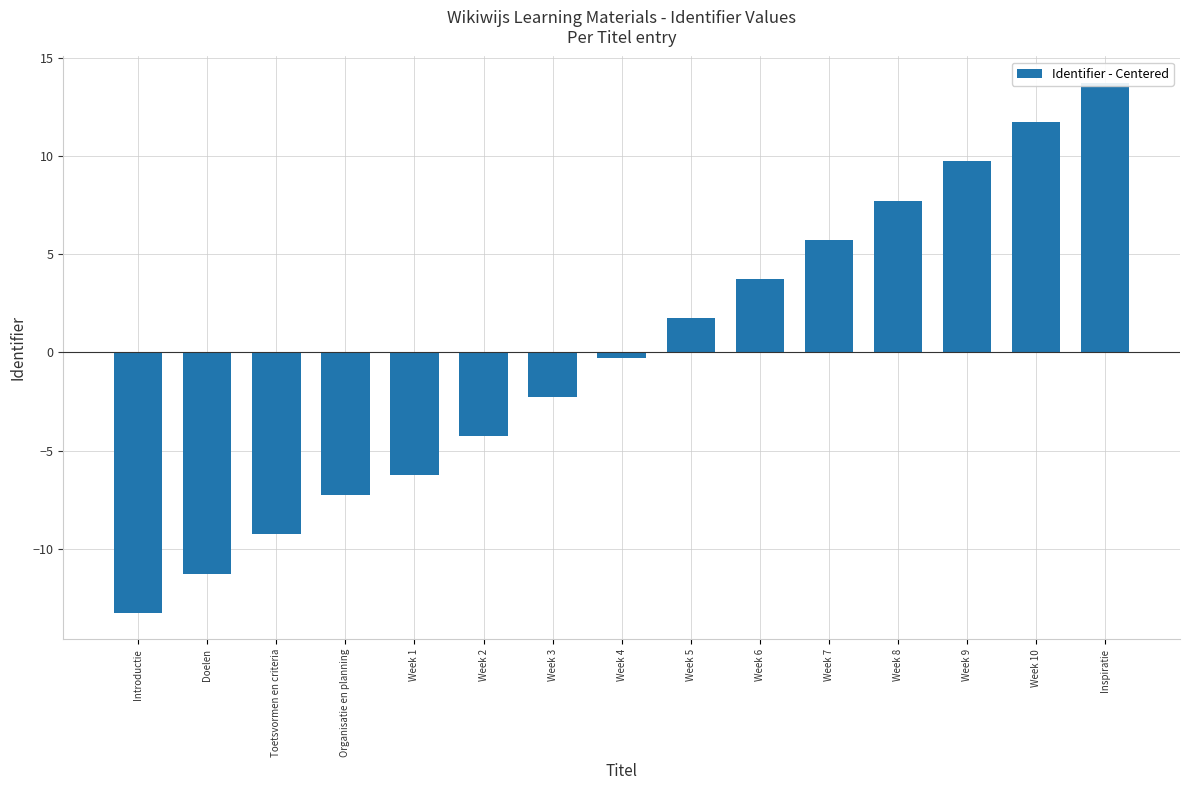

Which label corresponds to the largest value in the chart?

Inspiratie